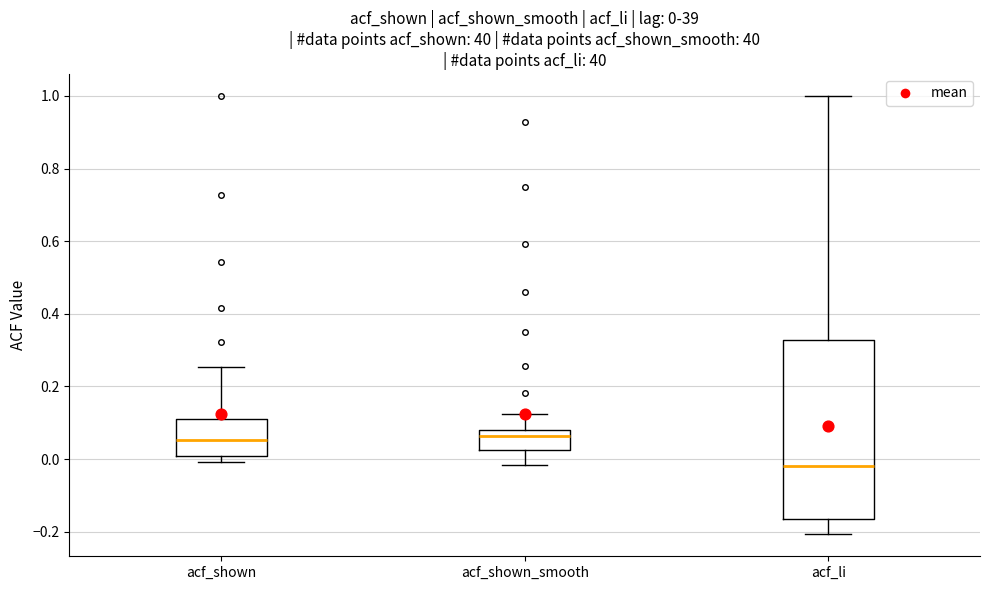

Comparing the boxes themselves (not the whiskers), which one is the tallest?

acf_li